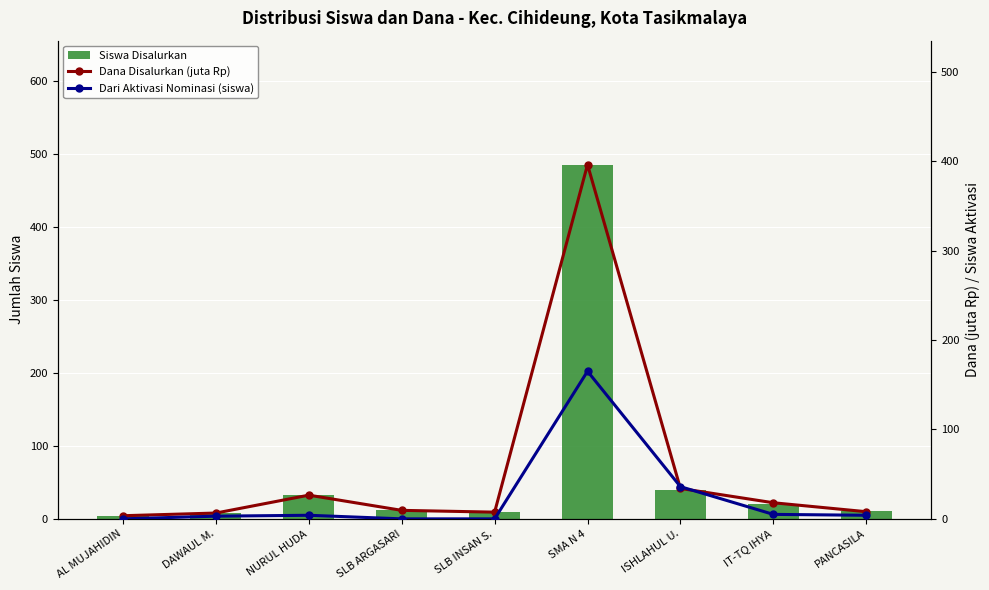

What are all the series names shown in the legend?

Siswa Disalurkan, Dana Disalurkan (juta Rp), Dari Aktivasi Nominasi (siswa)